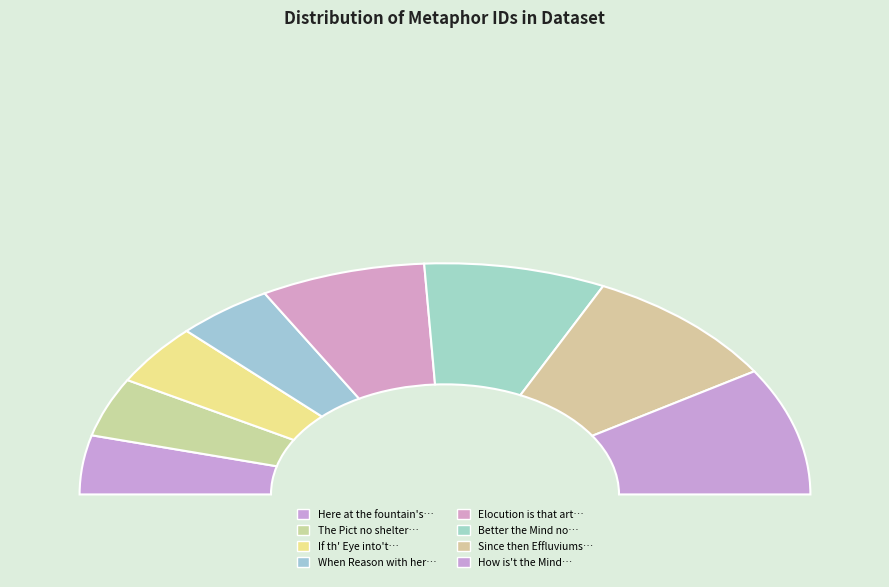

What is the ratio of the value at Elocution is that art of clothing to the value at Here at the fountain's sliding foot?

1.8